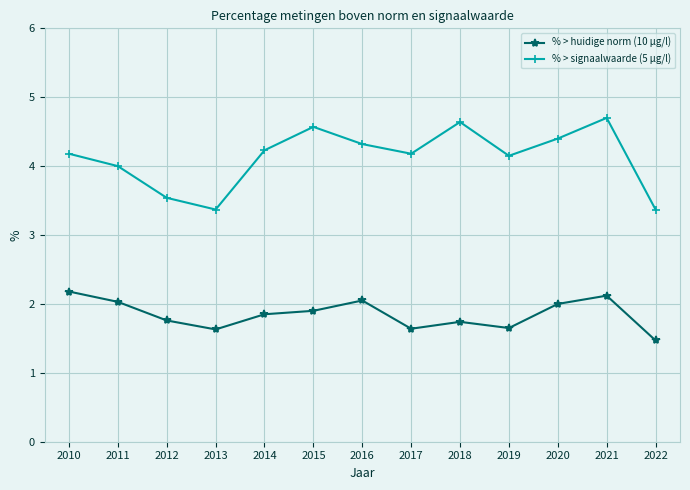

Which series has the largest range (max minus min)?

% > signaalwaarde (5 µg/l)